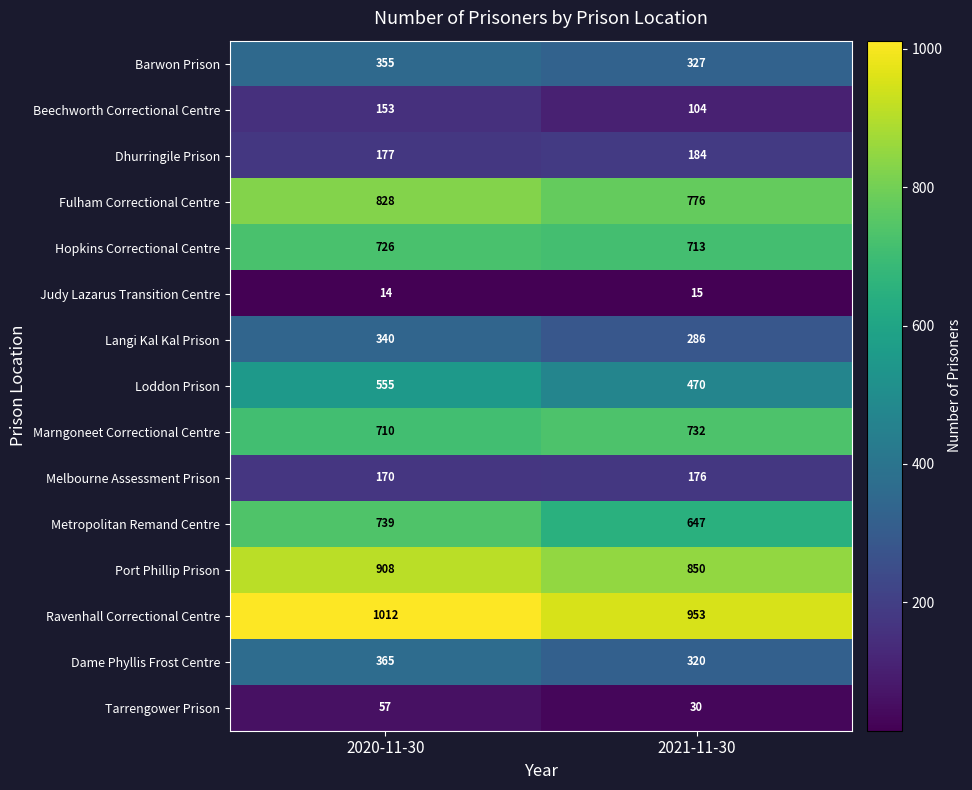

Reading left to right, extract all data points from this chart.

Barwon Prison: 2020-11-30=355	2021-11-30=327
Beechworth Correctional Centre: 2020-11-30=153	2021-11-30=104
Dhurringile Prison: 2020-11-30=177	2021-11-30=184
Fulham Correctional Centre: 2020-11-30=828	2021-11-30=776
Hopkins Correctional Centre: 2020-11-30=726	2021-11-30=713
Judy Lazarus Transition Centre: 2020-11-30=14	2021-11-30=15
Langi Kal Kal Prison: 2020-11-30=340	2021-11-30=286
Loddon Prison: 2020-11-30=555	2021-11-30=470
Marngoneet Correctional Centre: 2020-11-30=710	2021-11-30=732
Melbourne Assessment Prison: 2020-11-30=170	2021-11-30=176
Metropolitan Remand Centre: 2020-11-30=739	2021-11-30=647
Port Phillip Prison: 2020-11-30=908	2021-11-30=850
Ravenhall Correctional Centre: 2020-11-30=1012	2021-11-30=953
Dame Phyllis Frost Centre: 2020-11-30=365	2021-11-30=320
Tarrengower Prison: 2020-11-30=57	2021-11-30=30